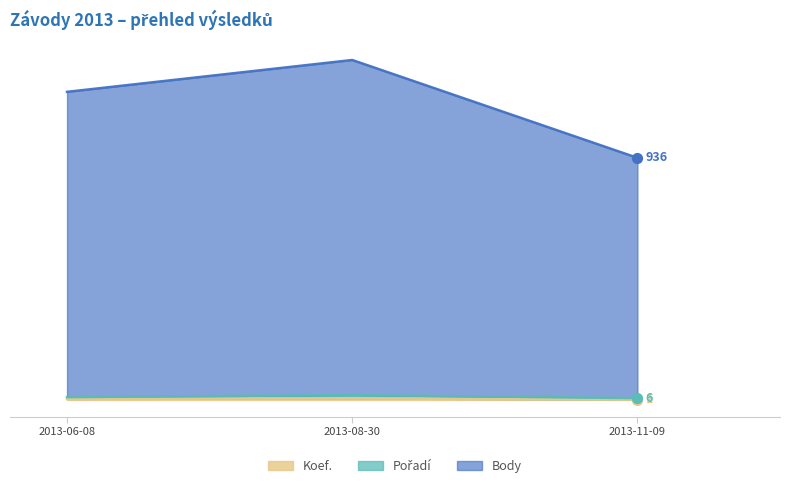

Is the value of Body at 2013-08-30 greater than the value of Koef. at 2013-06-08?

Yes